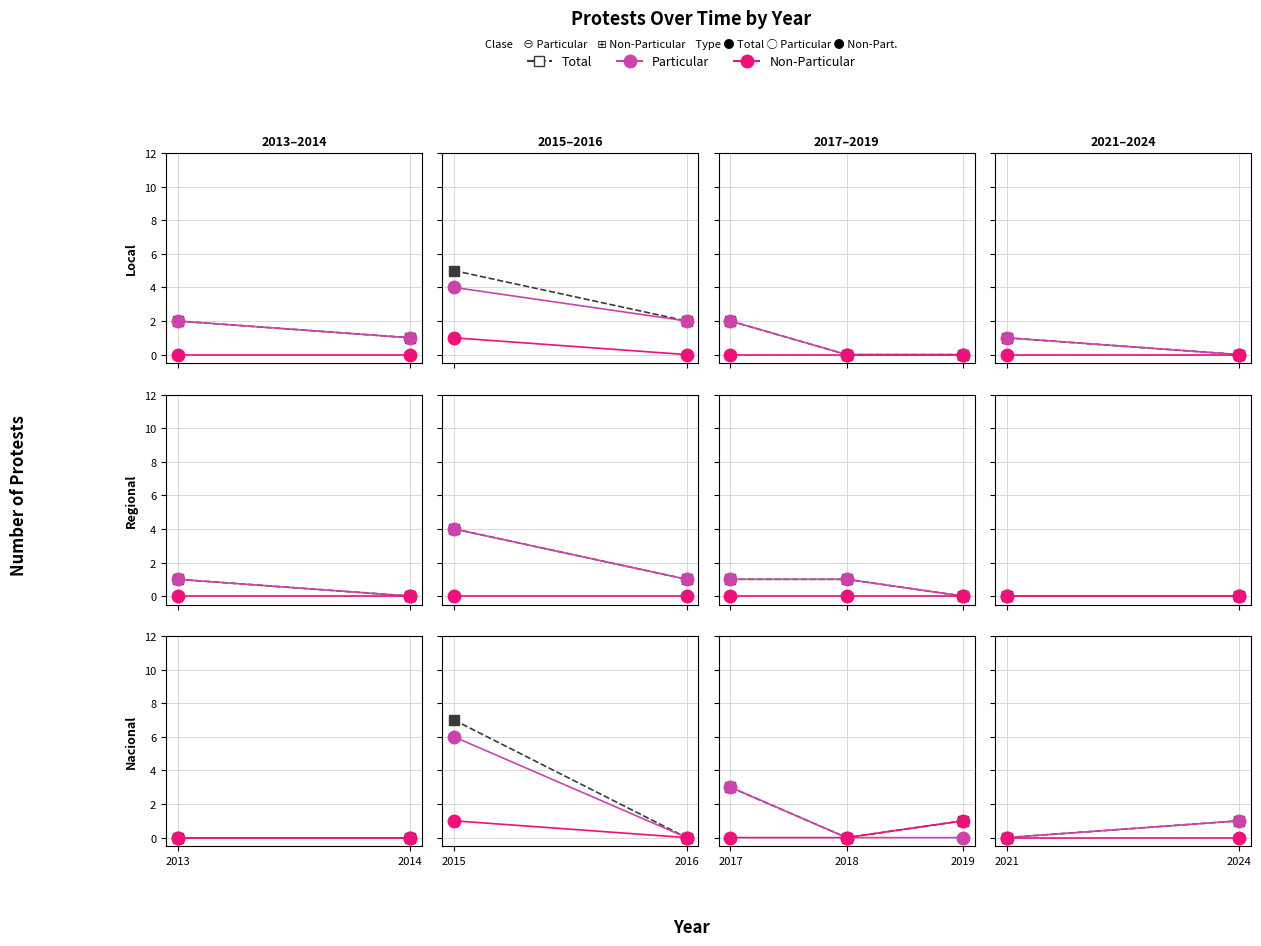

How many distinct data groups are displayed?

3